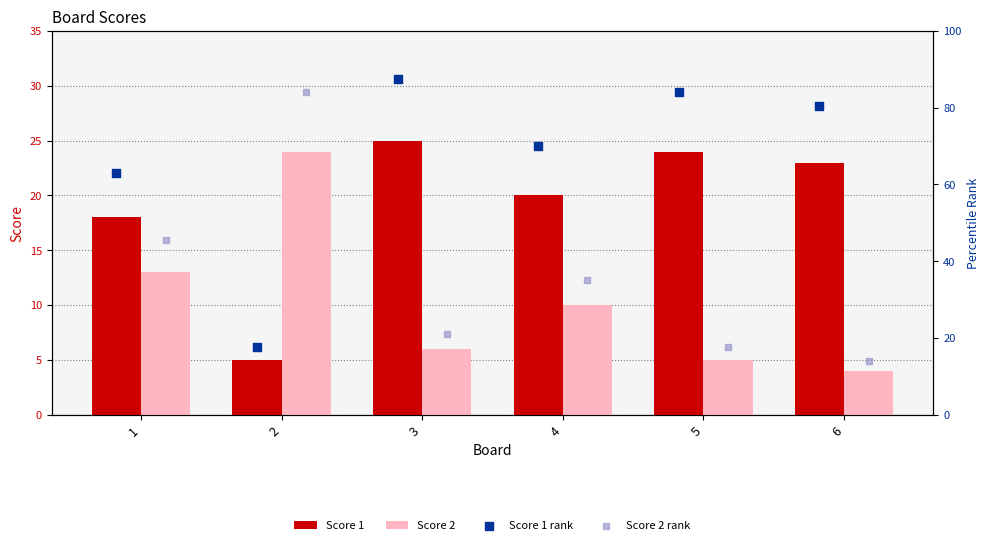

Which series contains the highest Y value?

Score 1 rank